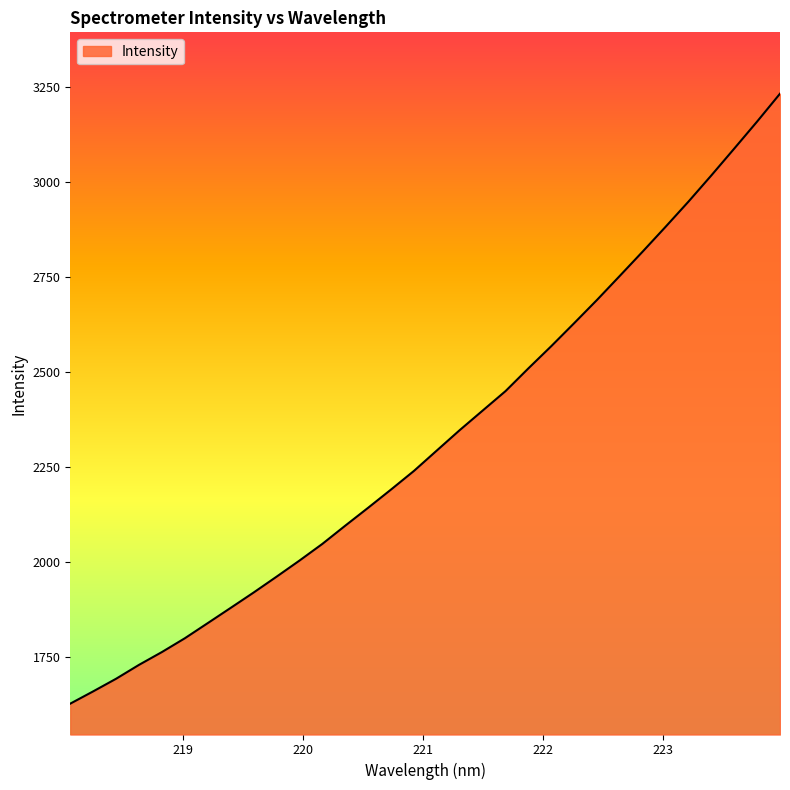

What is the difference between the maximum and minimum values?

1606.7